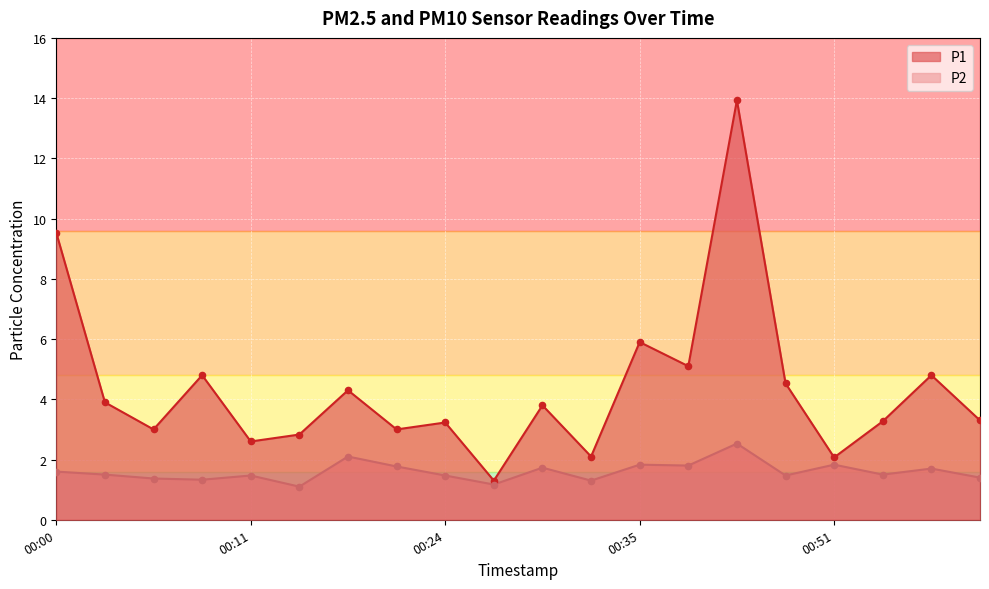

Which series reaches the minimum Y coordinate?

P2